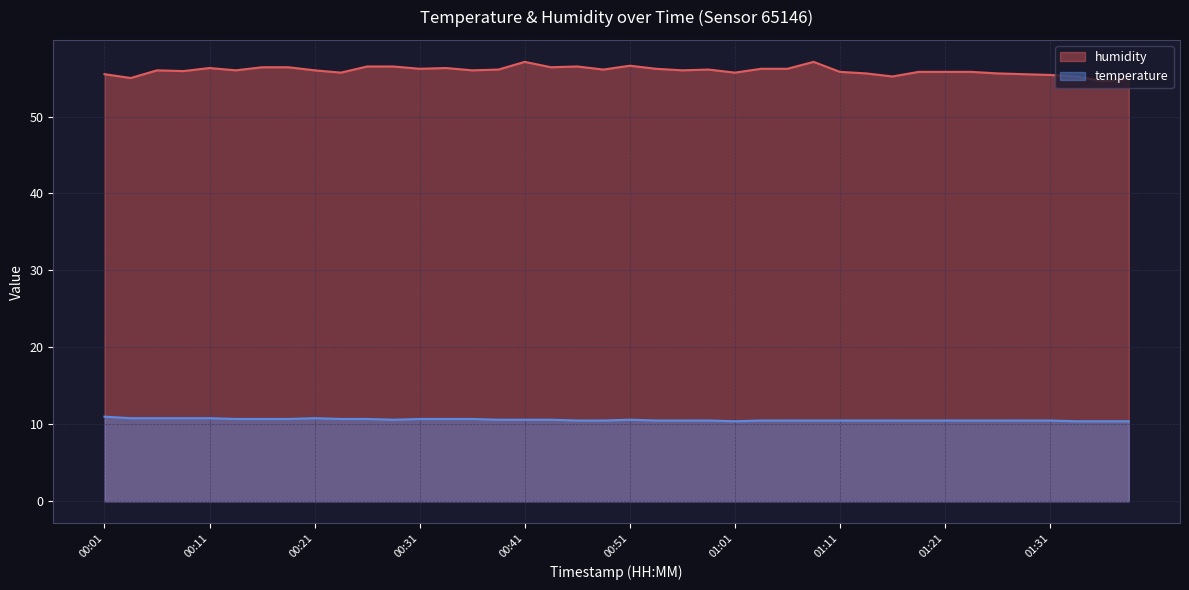

In temperature, how many points are higher than both neighbors (excluding endpoints)?

2